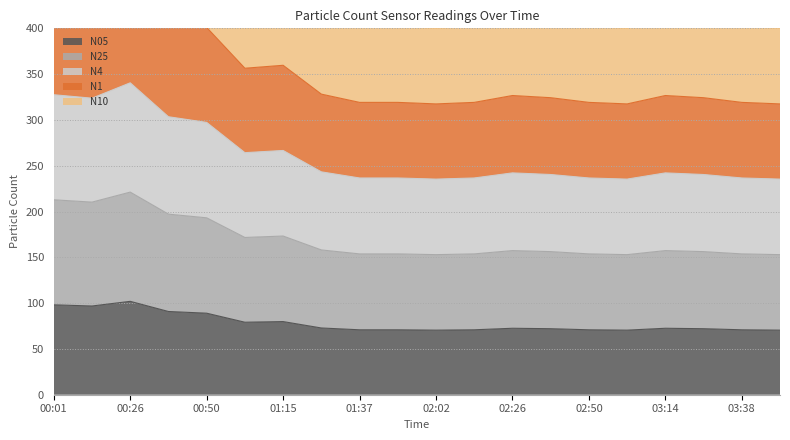

True or false: N25 and N10 intersect in this chart.

False